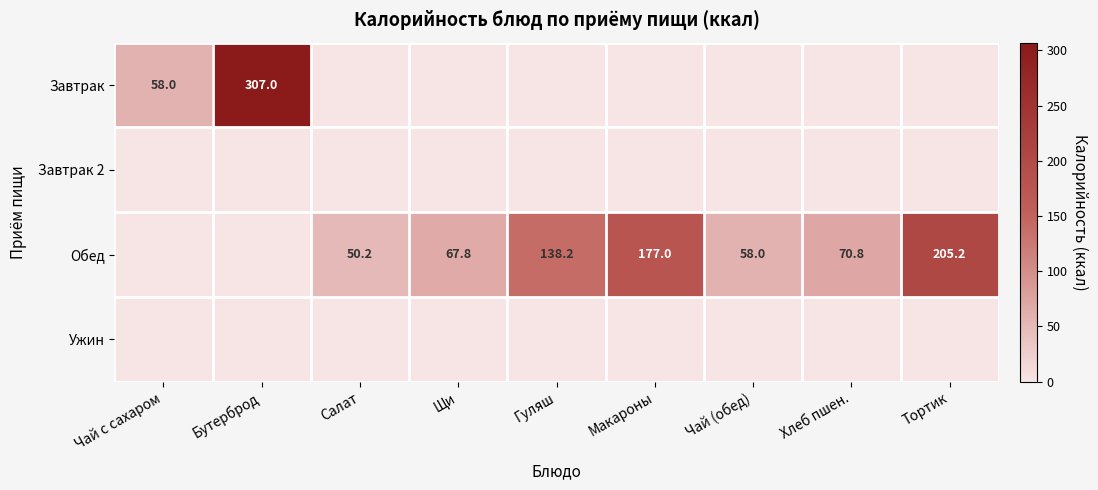

What is the spread (max minus min) of values at Салат?

50.2